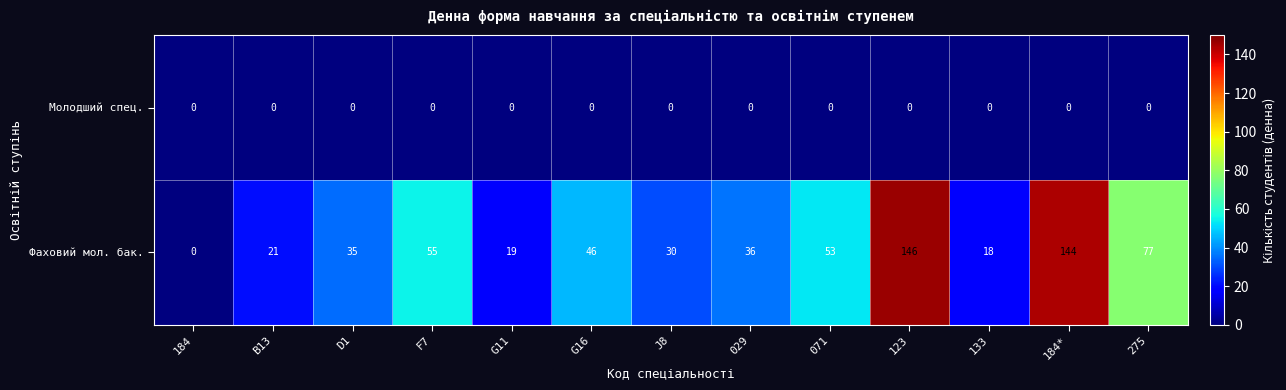

True or false: Фаховий мол. бак. has a value of 37 at B13.

False